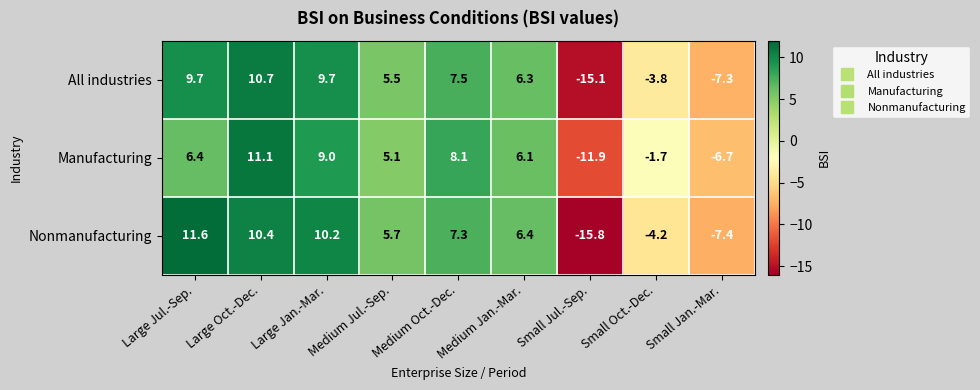

The All industries series shows 9.7 at Large Jan.-Mar.. True or false?

True